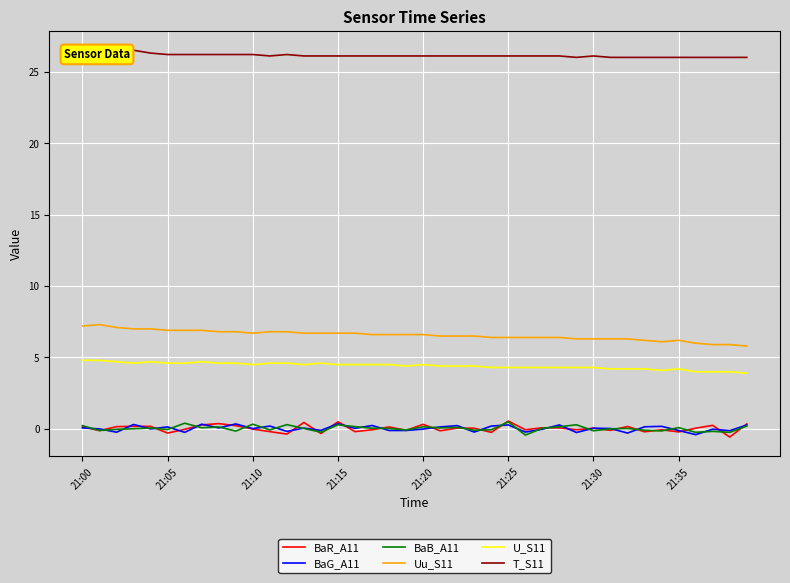

What is the smallest value displayed?

-0.6